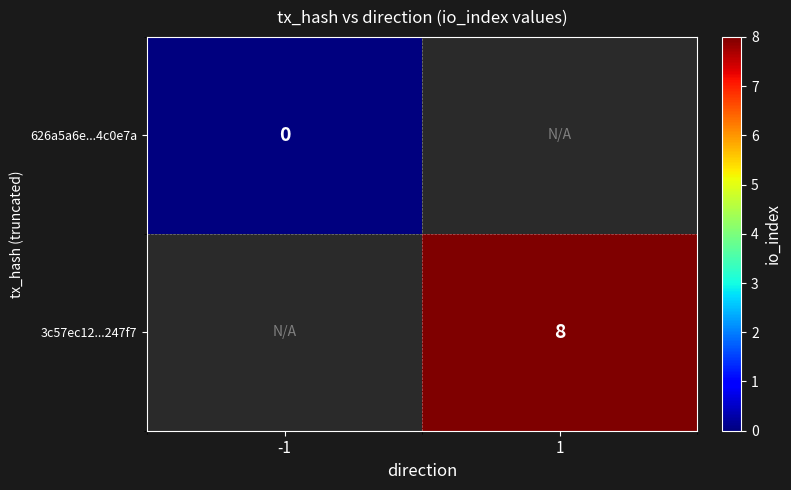

How many categories are shown in the chart?

2